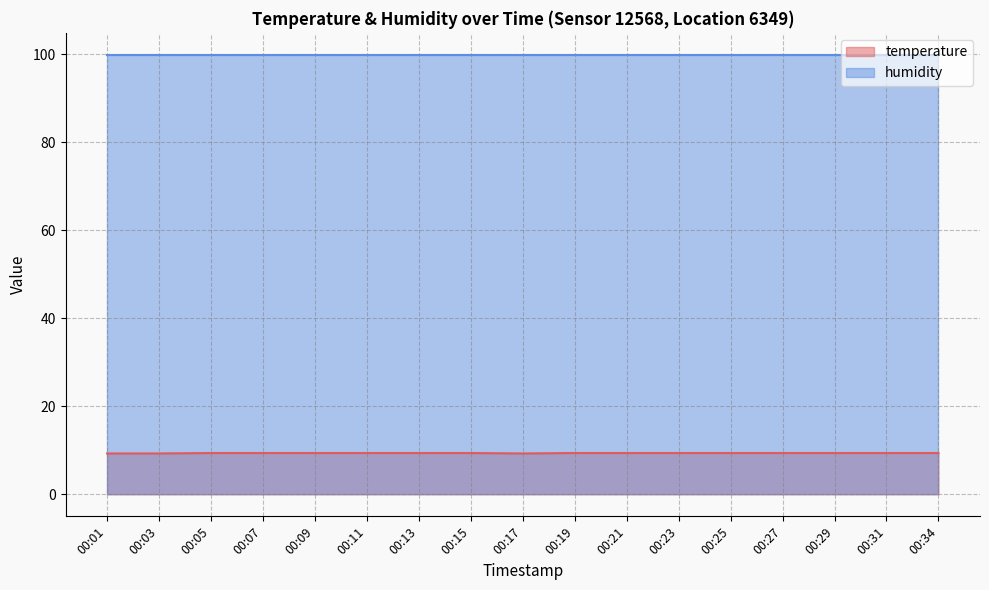

Which has a higher value, 00:05 or 00:15?

00:05